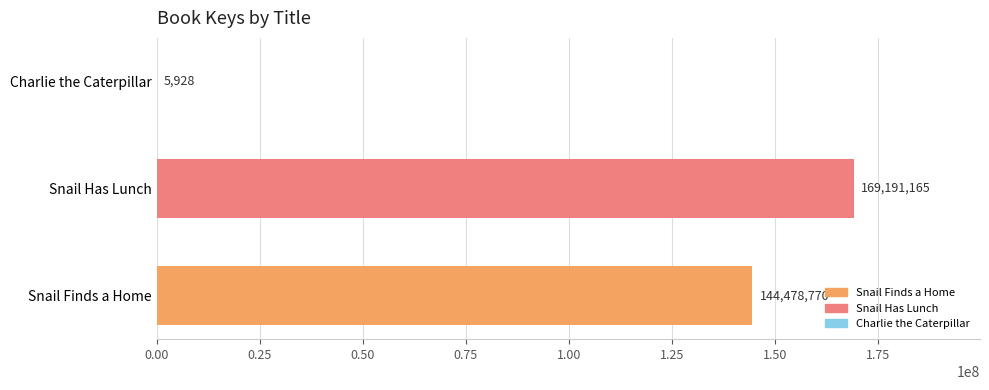

What is the sum of all values?

313675863